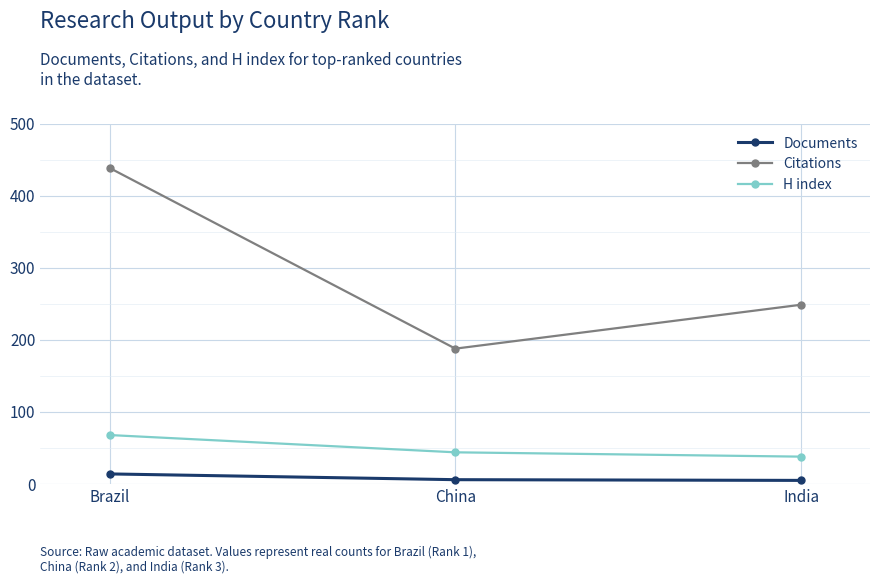

How many lines are shown in the chart?

3